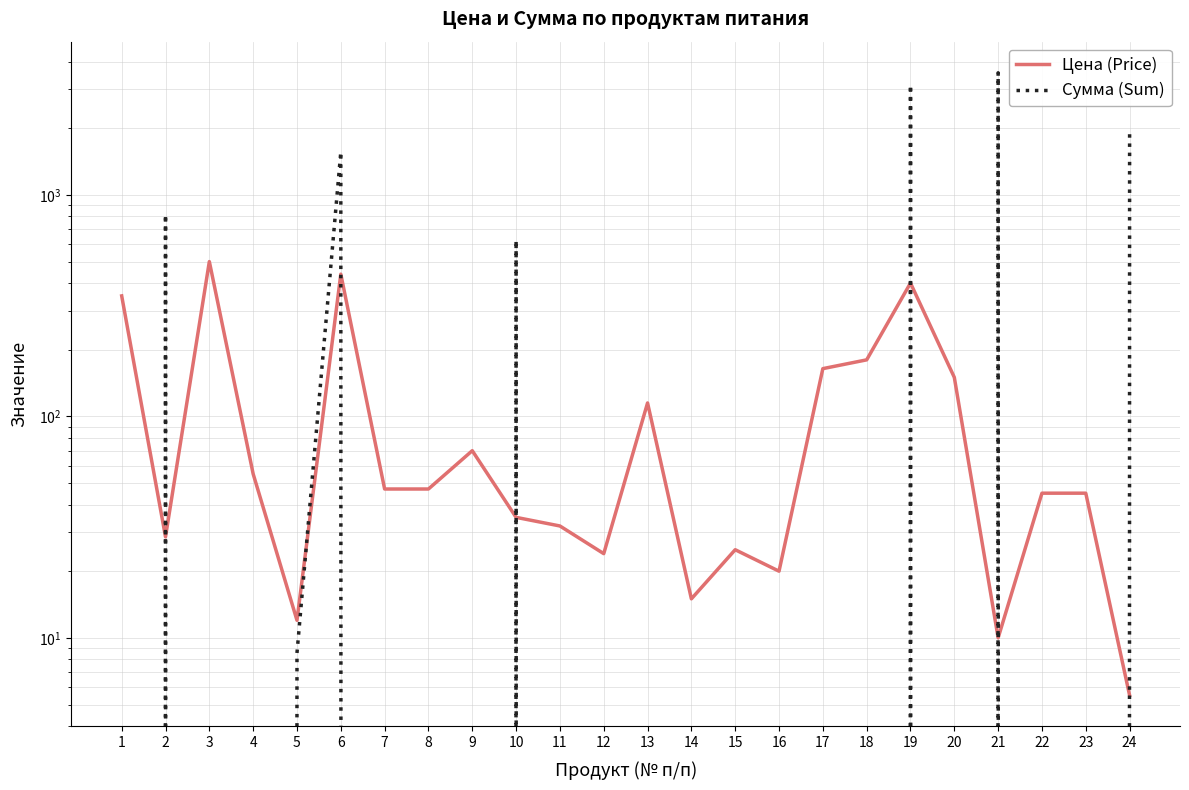

What is the average value of the Цена (Price) series?

117.3